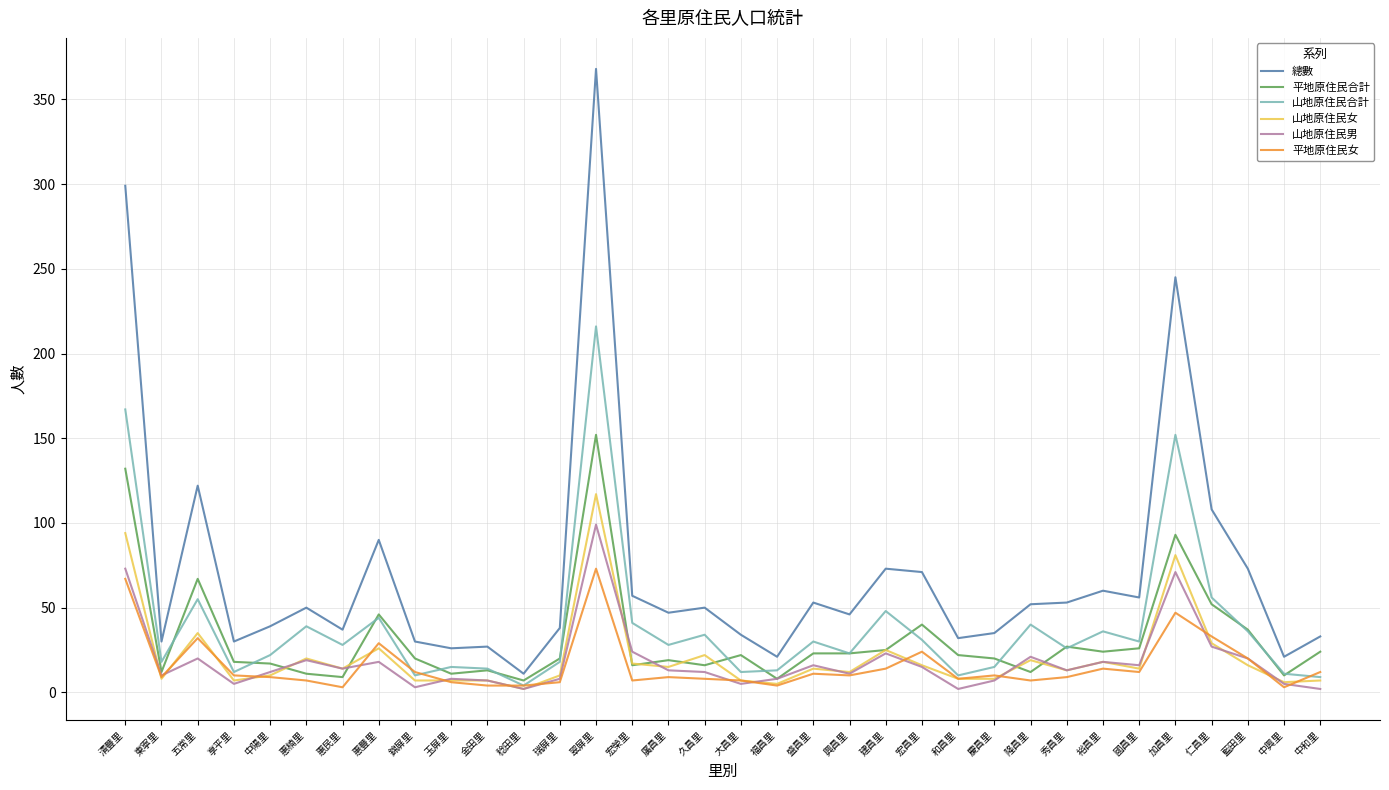

Where is 總數 nearest to the value 189?

加昌里